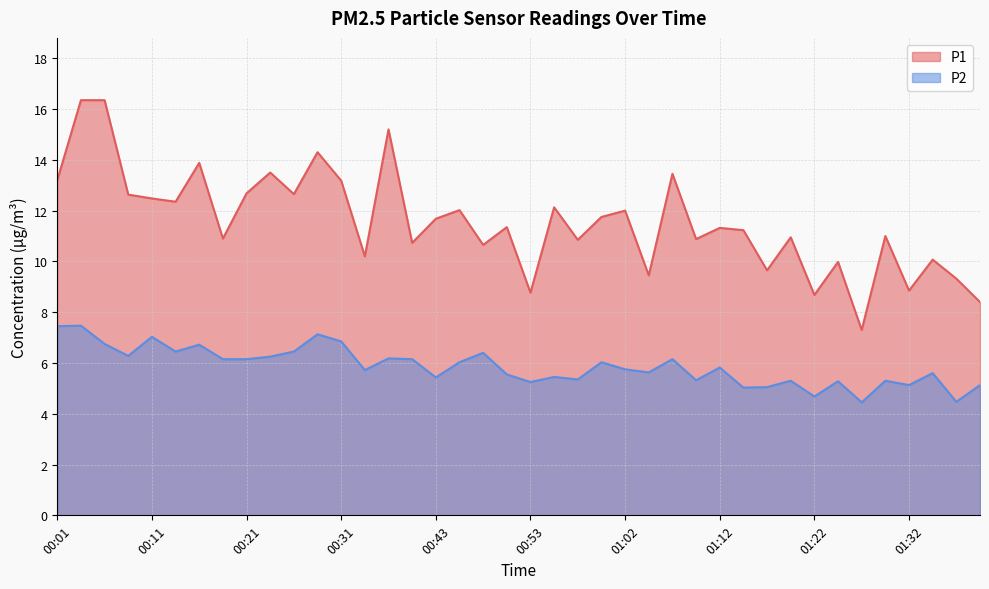

At how many categories does at least one series exceed 9?

35